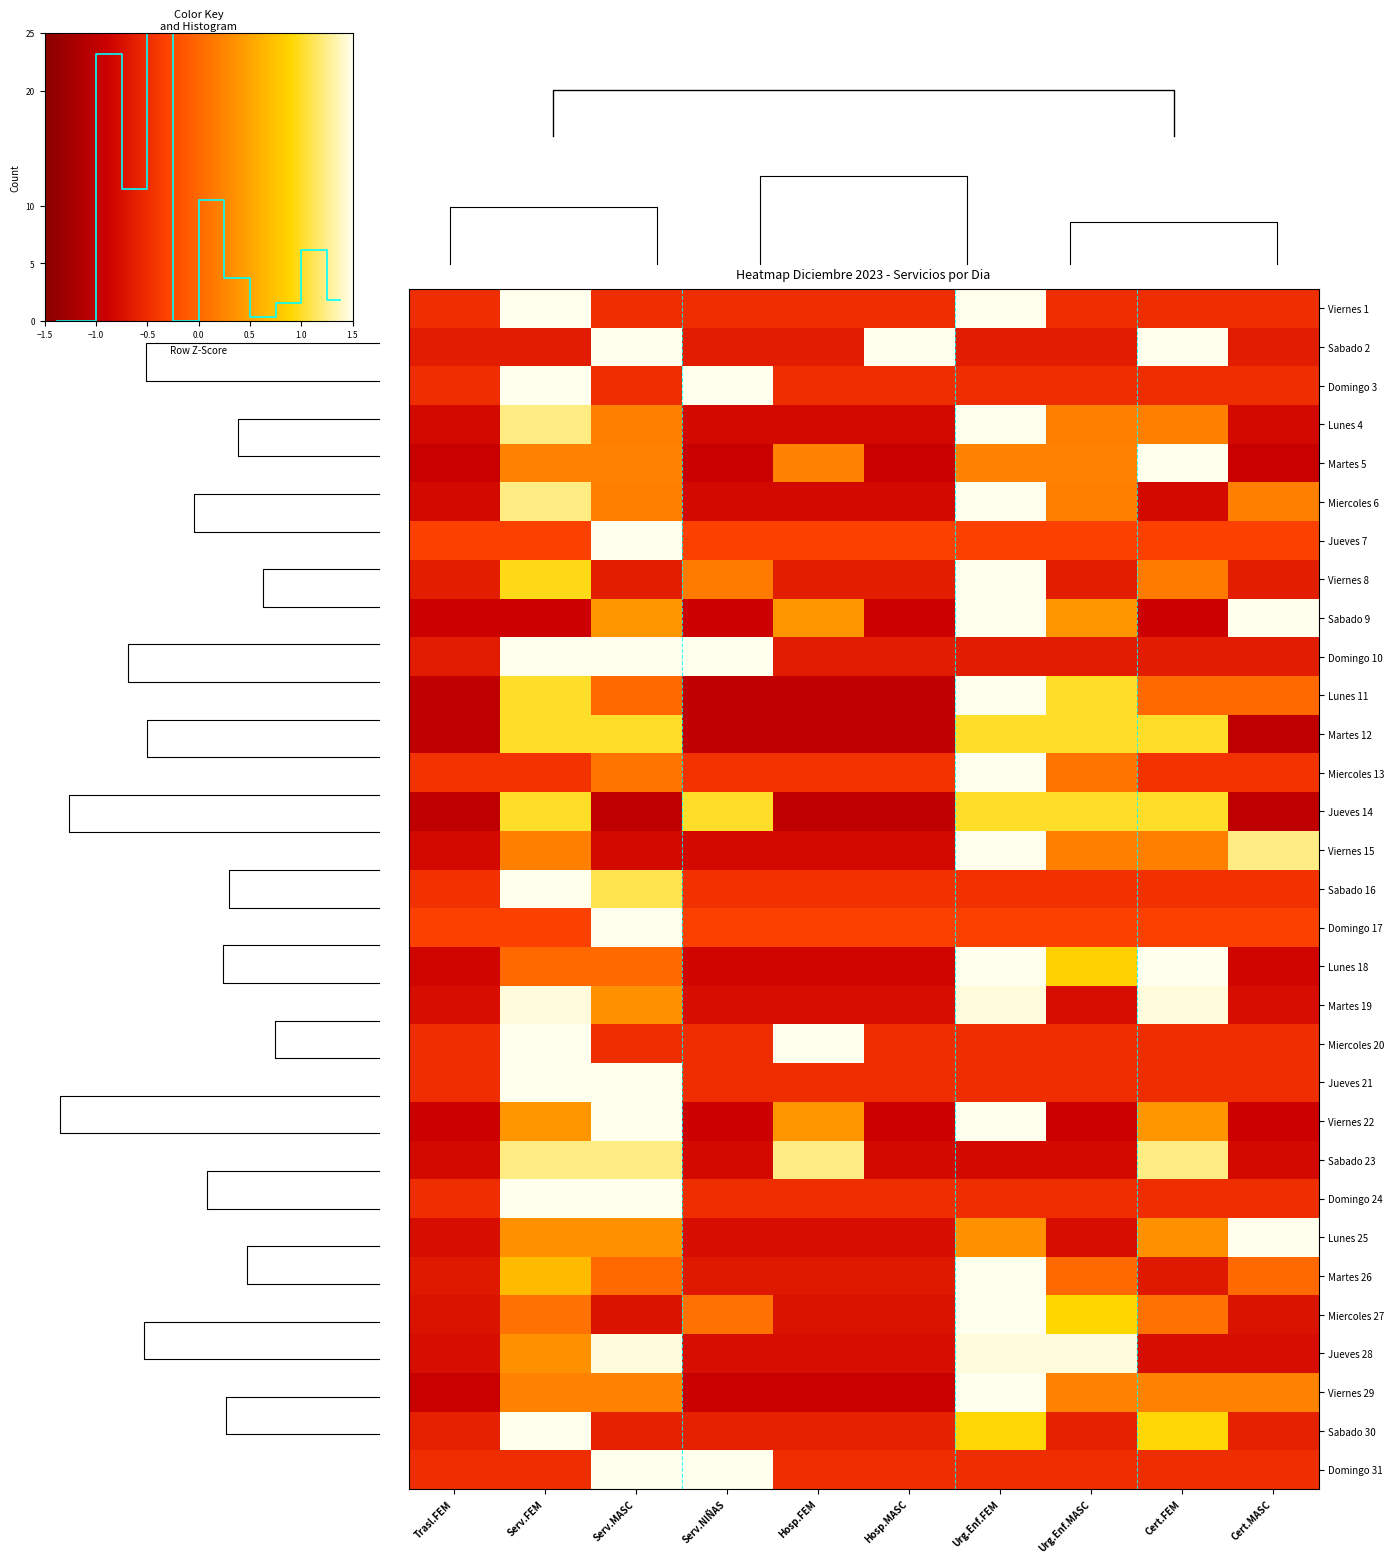

Is it true that Martes 19 equals -0.8 at Hosp.FEM?

True